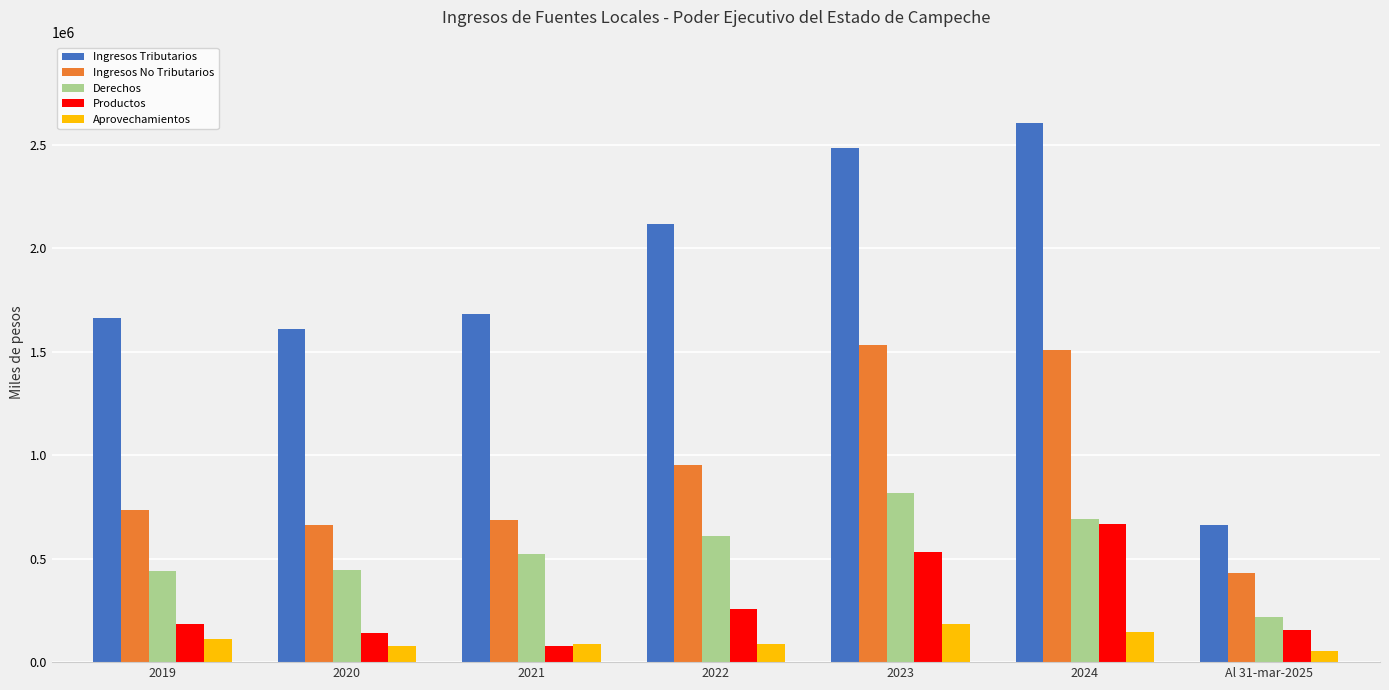

Between 2019 and 2023, which series saw the biggest shift?

Ingresos Tributarios